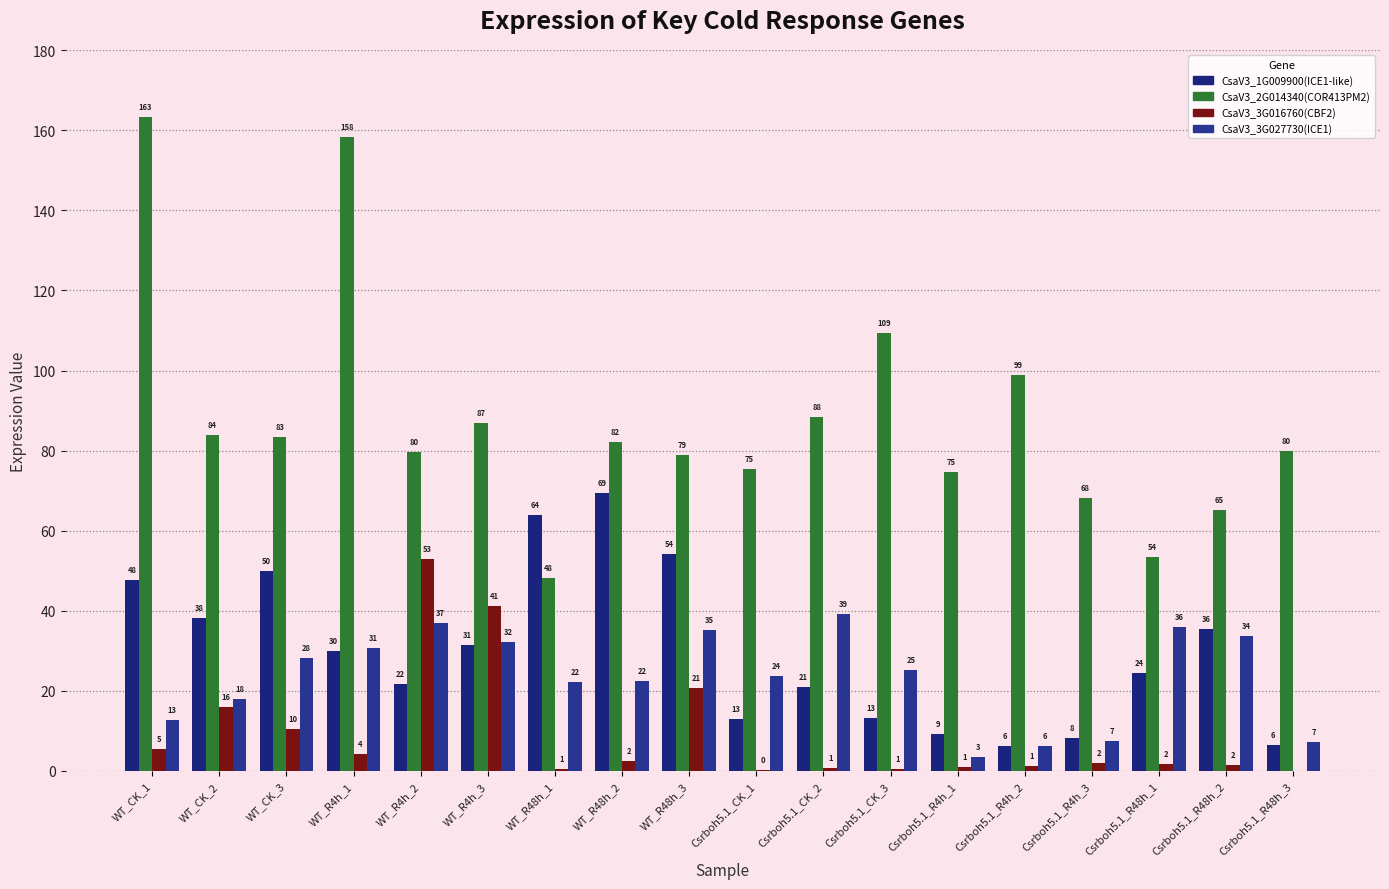

Reading right to left, what are all the values shown in this chart?

CsaV3_1G009900(ICE1-like): Csrboh5.1_R48h_3=6.5	Csrboh5.1_R48h_2=35.5	Csrboh5.1_R48h_1=24.4	Csrboh5.1_R4h_3=8.3	Csrboh5.1_R4h_2=6.1	Csrboh5.1_R4h_1=9.3	Csrboh5.1_CK_3=13.2	Csrboh5.1_CK_2=21.0	Csrboh5.1_CK_1=12.9	WT_R48h_3=54.1	WT_R48h_2=69.4	WT_R48h_1=64.0	WT_R4h_3=31.5	WT_R4h_2=21.6	WT_R4h_1=29.9	WT_CK_3=50.0	WT_CK_2=38.2	WT_CK_1=47.7
CsaV3_2G014340(COR413PM2): Csrboh5.1_R48h_3=79.8	Csrboh5.1_R48h_2=65.2	Csrboh5.1_R48h_1=53.5	Csrboh5.1_R4h_3=68.1	Csrboh5.1_R4h_2=98.8	Csrboh5.1_R4h_1=74.8	Csrboh5.1_CK_3=109.4	Csrboh5.1_CK_2=88.4	Csrboh5.1_CK_1=75.4	WT_R48h_3=79.0	WT_R48h_2=82.2	WT_R48h_1=48.1	WT_R4h_3=86.8	WT_R4h_2=79.7	WT_R4h_1=158.2	WT_CK_3=83.5	WT_CK_2=83.9	WT_CK_1=163.4
CsaV3_3G016760(CBF2): Csrboh5.1_R48h_3=0.0	Csrboh5.1_R48h_2=1.5	Csrboh5.1_R48h_1=1.6	Csrboh5.1_R4h_3=2.0	Csrboh5.1_R4h_2=1.2	Csrboh5.1_R4h_1=1.1	Csrboh5.1_CK_3=0.5	Csrboh5.1_CK_2=0.7	Csrboh5.1_CK_1=0.1	WT_R48h_3=20.7	WT_R48h_2=2.4	WT_R48h_1=0.5	WT_R4h_3=41.3	WT_R4h_2=52.9	WT_R4h_1=4.2	WT_CK_3=10.5	WT_CK_2=16.0	WT_CK_1=5.5
CsaV3_3G027730(ICE1): Csrboh5.1_R48h_3=7.2	Csrboh5.1_R48h_2=33.8	Csrboh5.1_R48h_1=35.9	Csrboh5.1_R4h_3=7.4	Csrboh5.1_R4h_2=6.2	Csrboh5.1_R4h_1=3.5	Csrboh5.1_CK_3=25.2	Csrboh5.1_CK_2=39.2	Csrboh5.1_CK_1=23.8	WT_R48h_3=35.2	WT_R48h_2=22.4	WT_R48h_1=22.1	WT_R4h_3=32.2	WT_R4h_2=37.0	WT_R4h_1=30.7	WT_CK_3=28.2	WT_CK_2=18.0	WT_CK_1=12.8